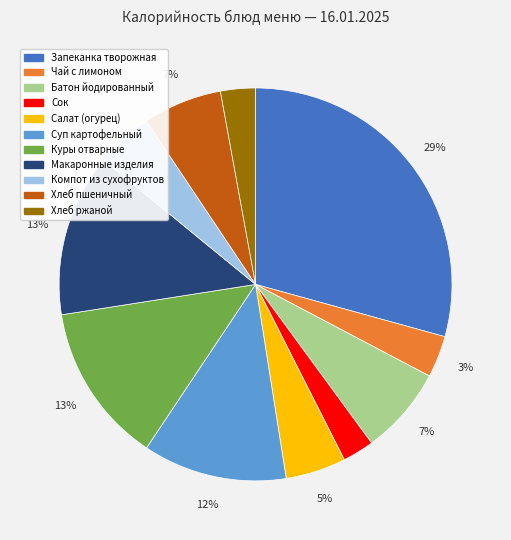

How many segments does this pie chart have?

11